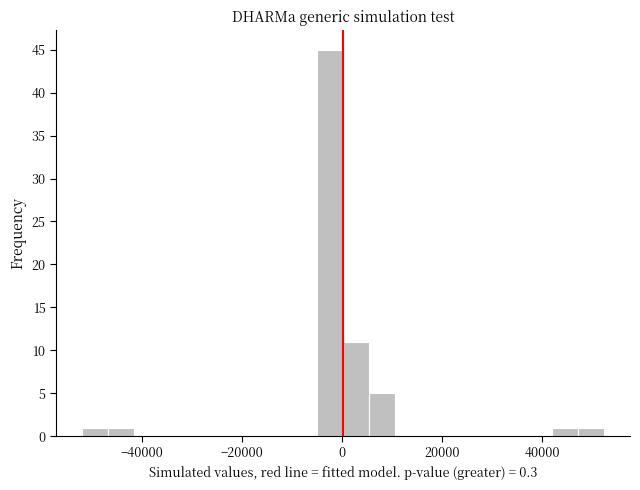

Read against the x-axis, roughly where is the centre of the tallest bar?

-2000